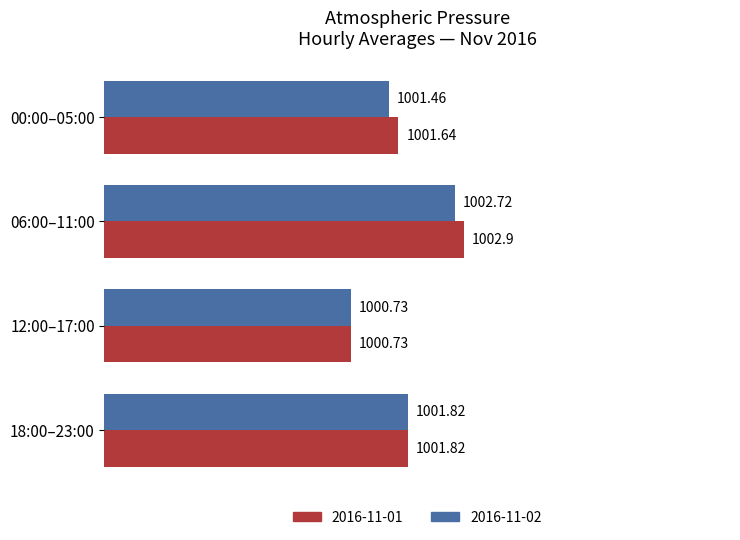

At how many categories does at least one series exceed 1000?

4